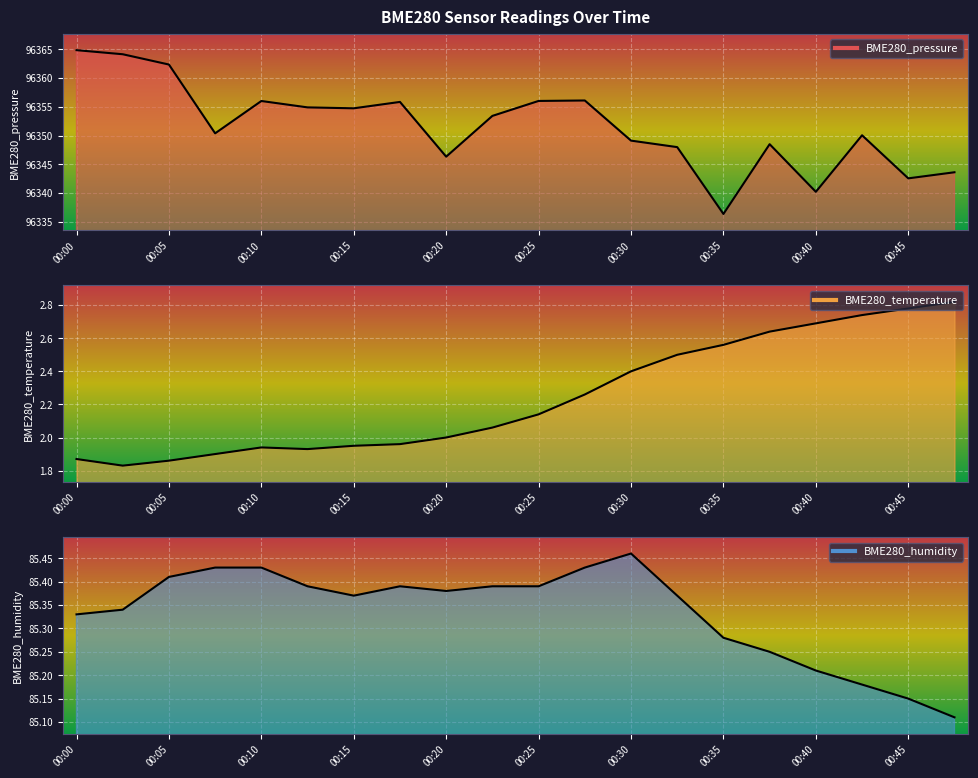

At 00:15, list the series in order from largest to smallest.

BME280_pressure, BME280_humidity, BME280_temperature